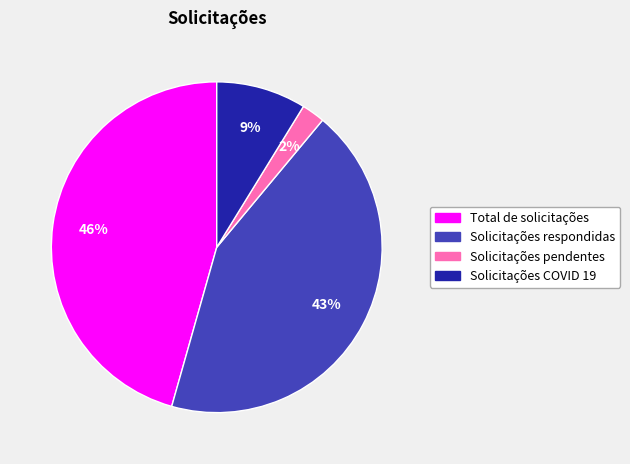

True or false: Solicitações pendentes accounts for 2% of the total.

True